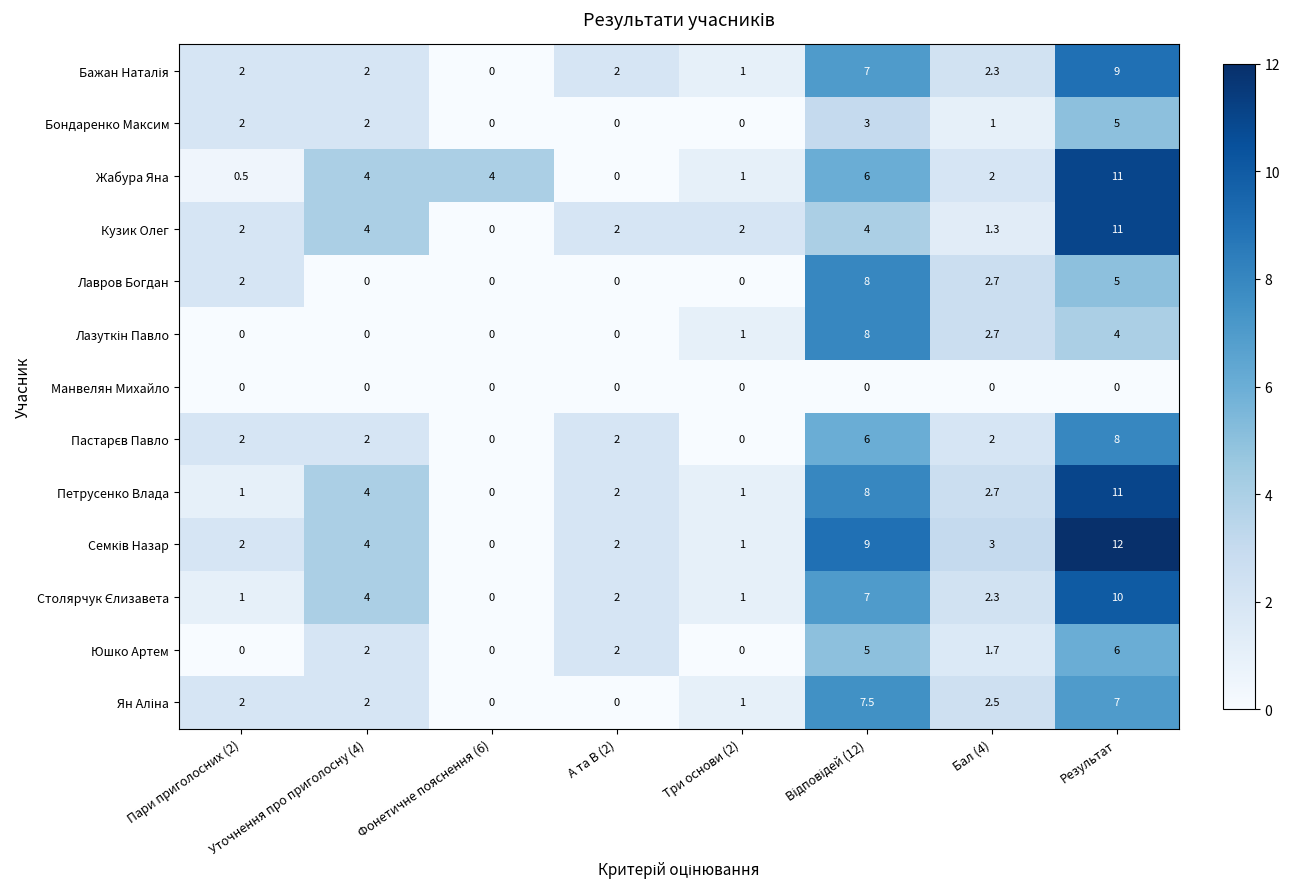

What is the total value across all series at Уточнення про приголосну (4)?

30.0